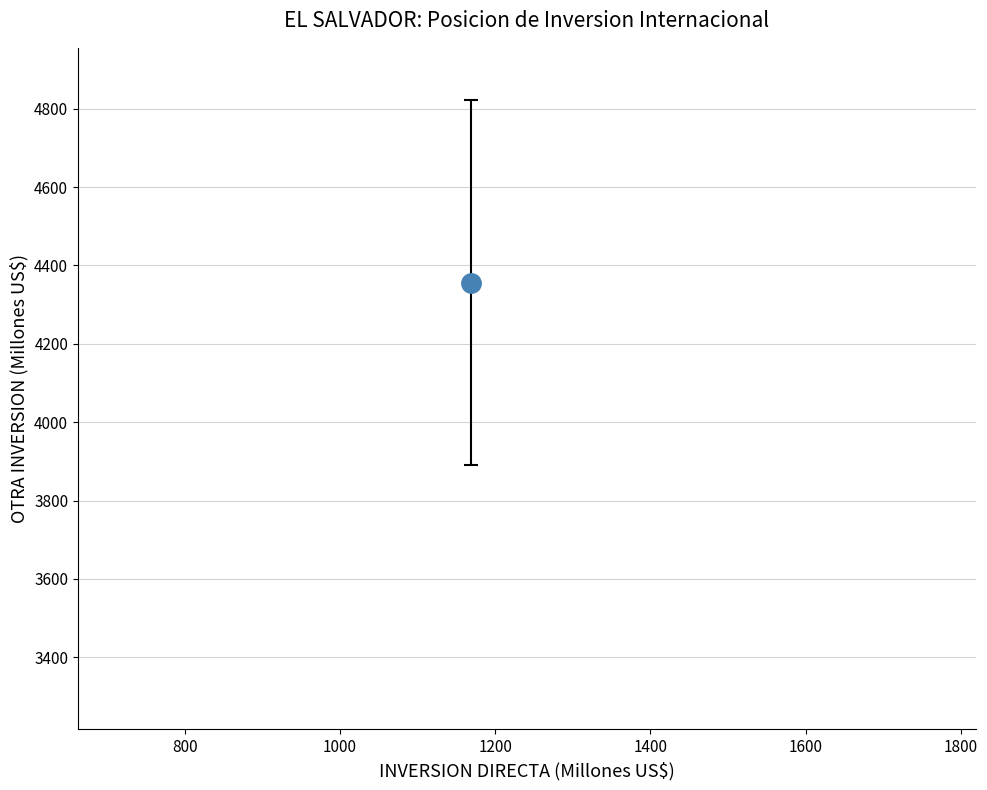

What Y value in the scatter plot is closest to 4085?

4229.1